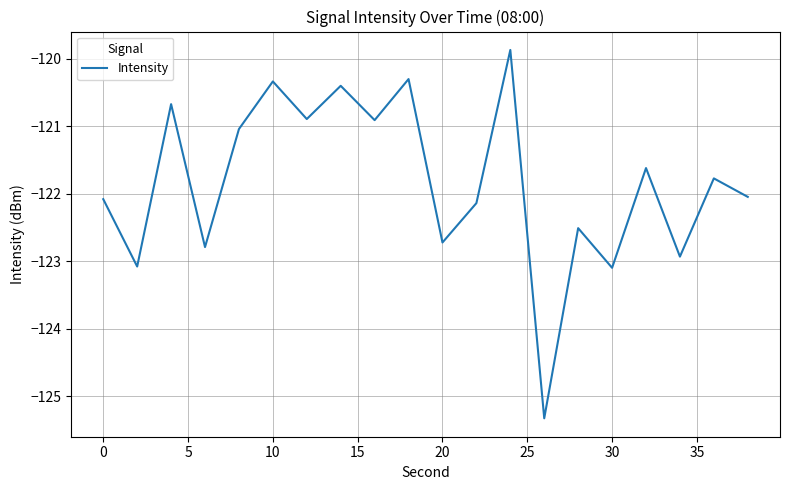

What is the greatest value displayed?

-119.9